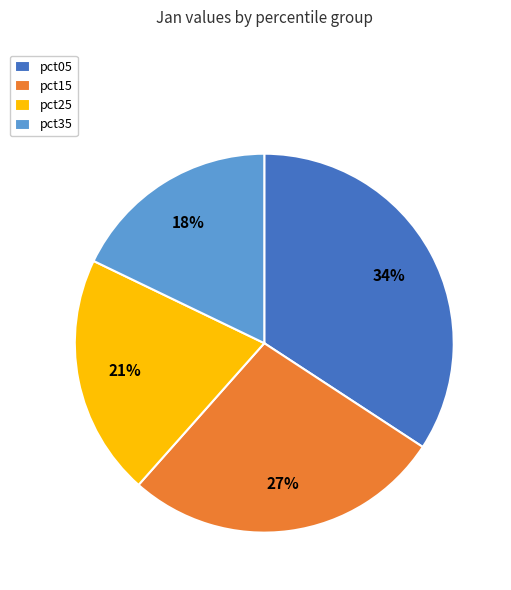

To the nearest percent, what is the average slice percentage?

25%